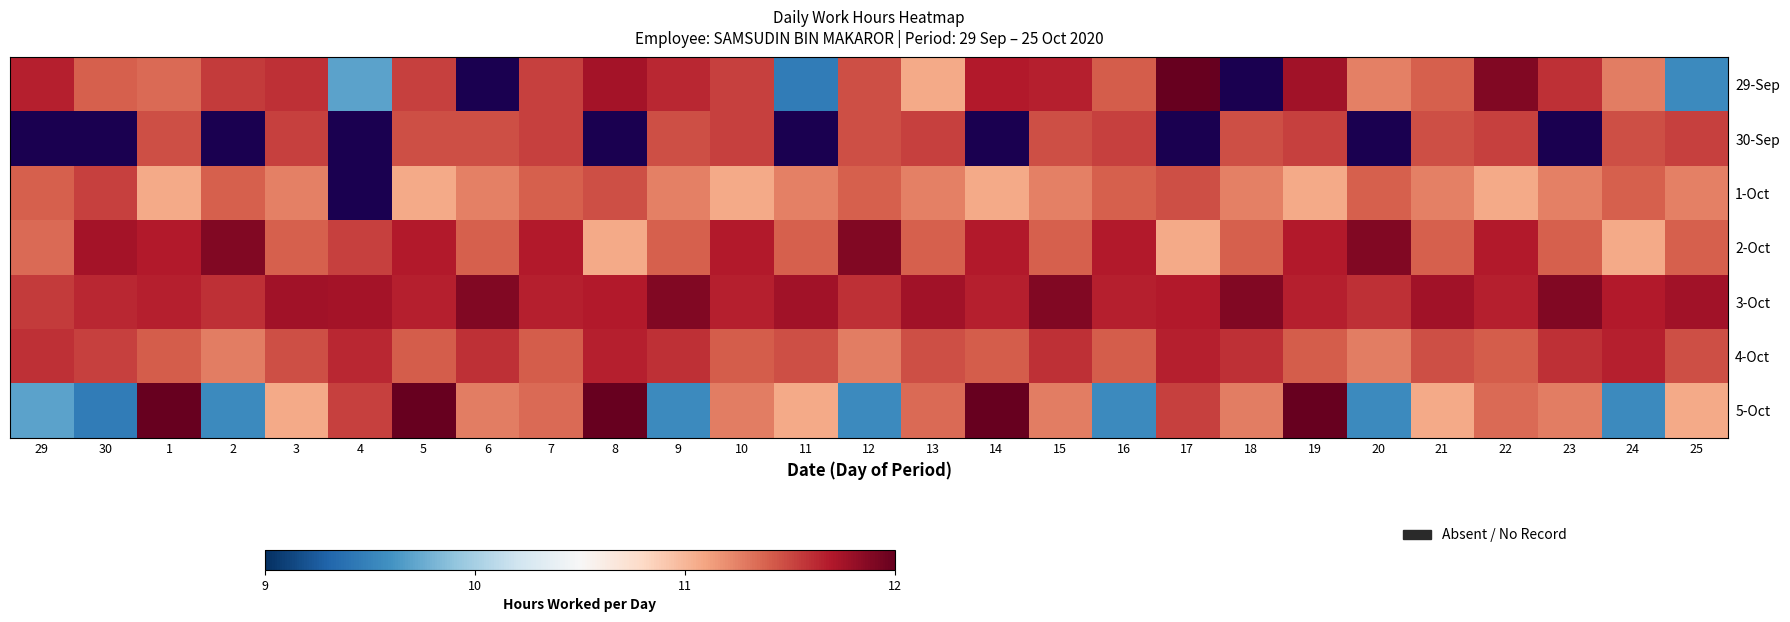

Which series changed the most between 1 and 23?

5-Oct